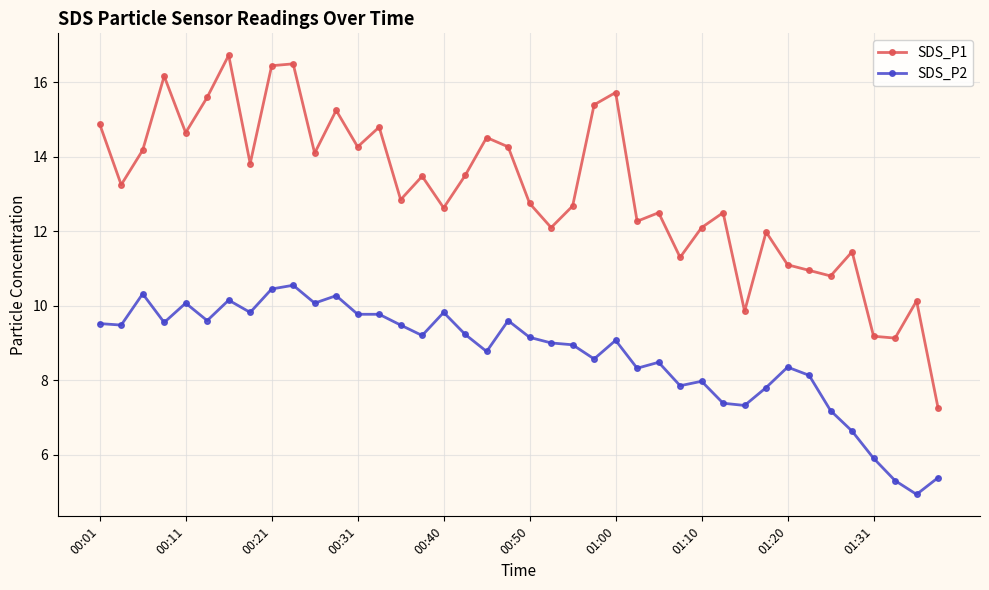

What are all the series names shown in the legend?

SDS_P1, SDS_P2